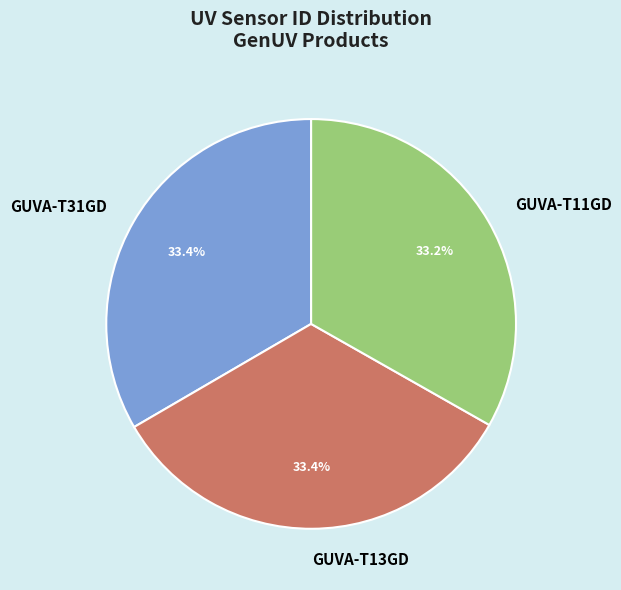

Is the sum of GUVA-T11GD and GUVA-T31GD greater than half?

Yes